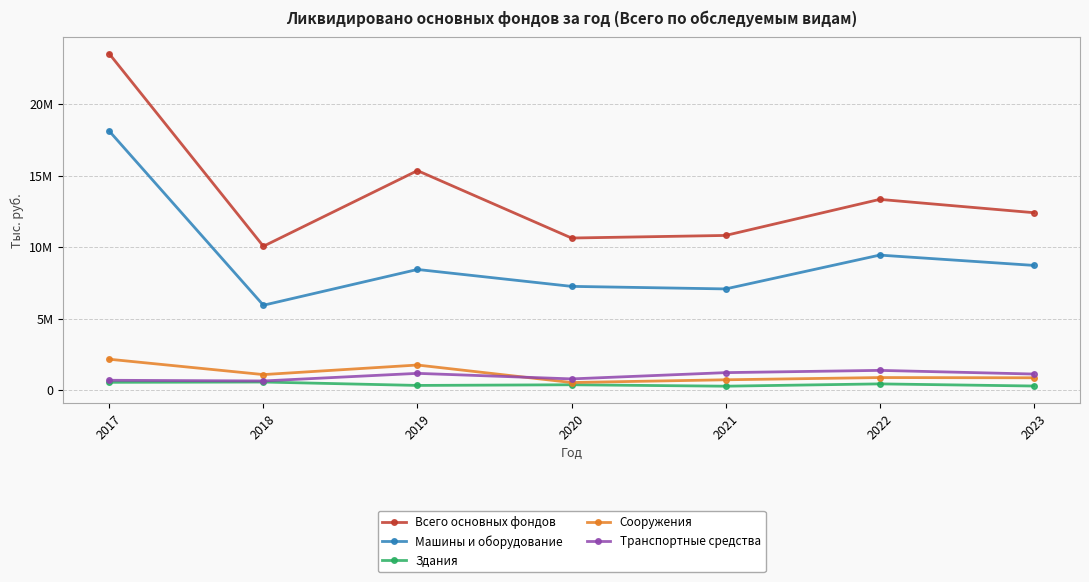

Which has a higher value, 2017 or 2019?

2017